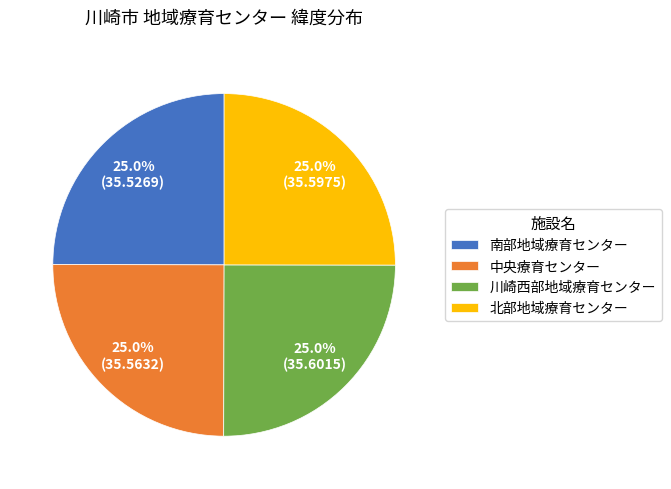

What percentage is the 南部地域療育センター slice, to the nearest percent?

25%